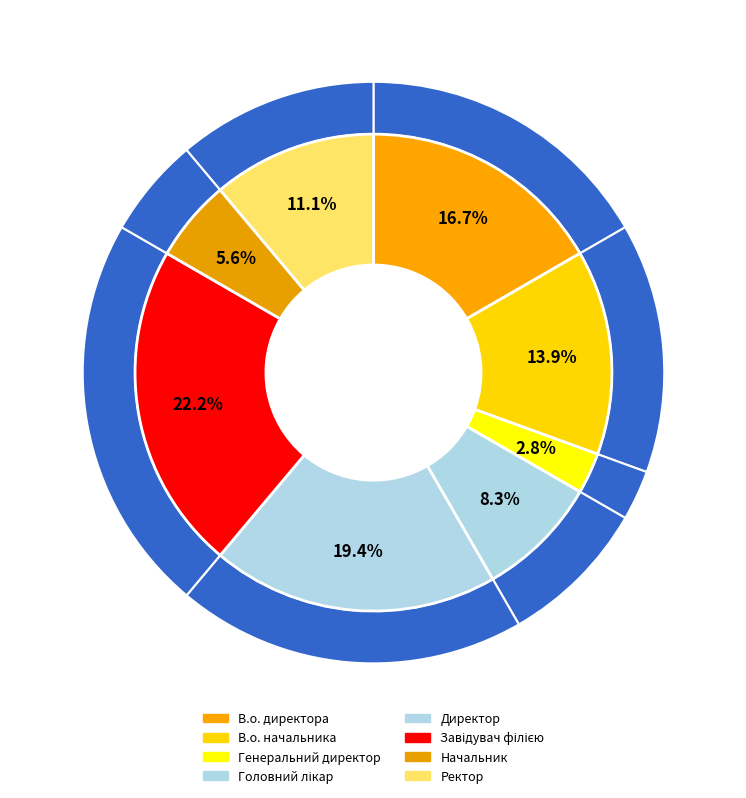

Approximately how many times larger is the value at Директор compared to Завідувач філією?

0.9